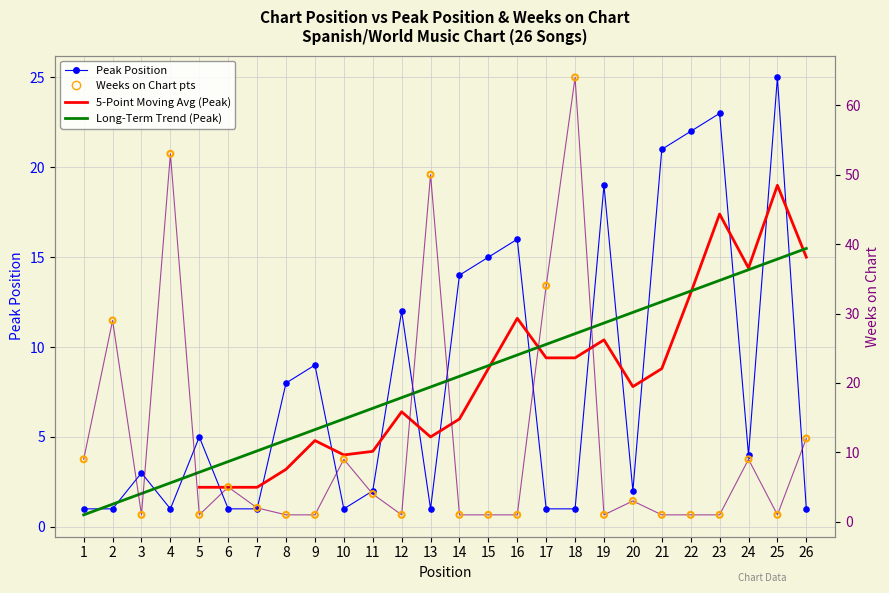

At how many categories does at least one series exceed 11?

15